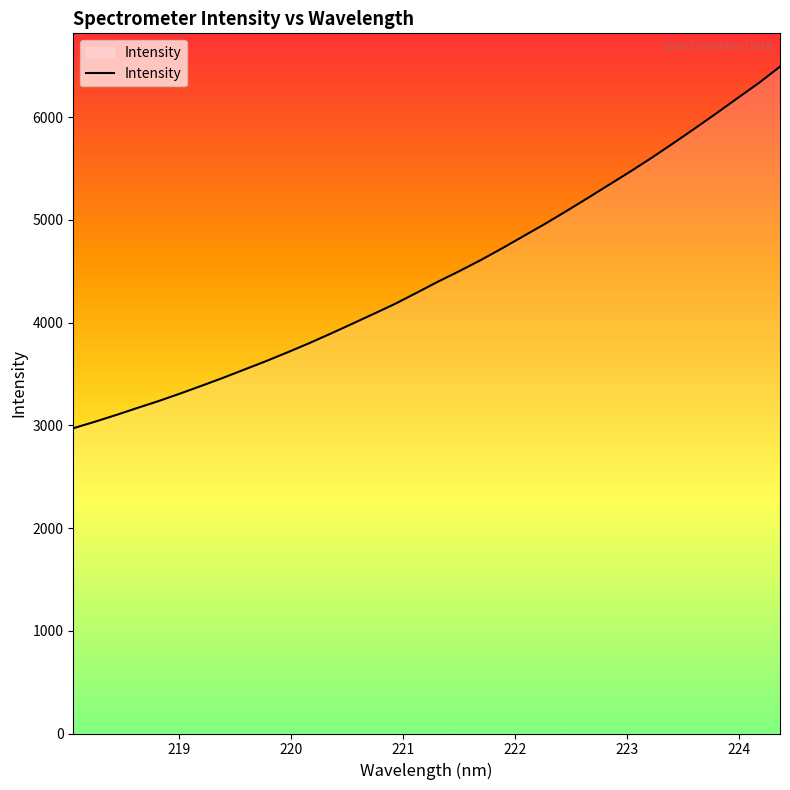

What is the difference between the maximum and minimum values?

3519.4